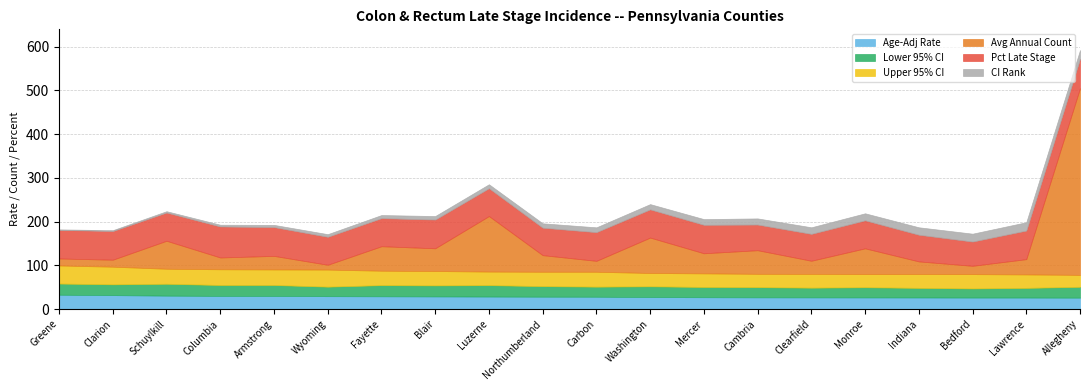

What is the label of the 9th point from the left?

Luzerne